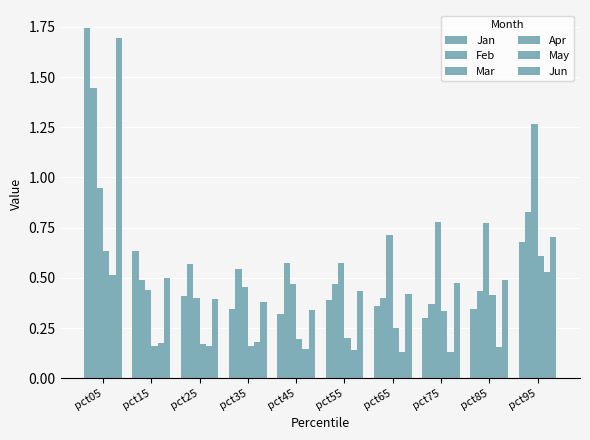

How many series are shown in this chart?

6